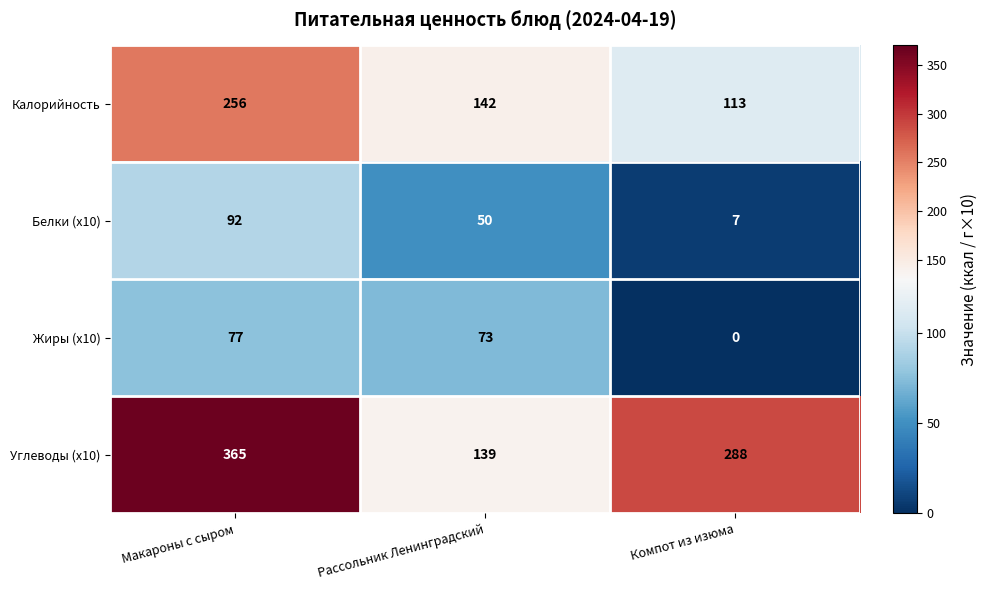

At how many categories does at least one series exceed 209?

2